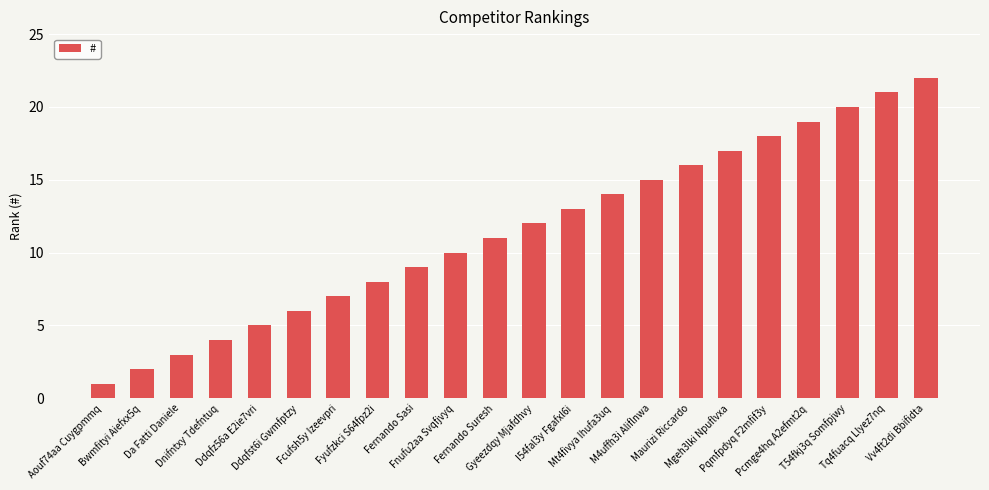

How many distinct data groups are displayed?

1